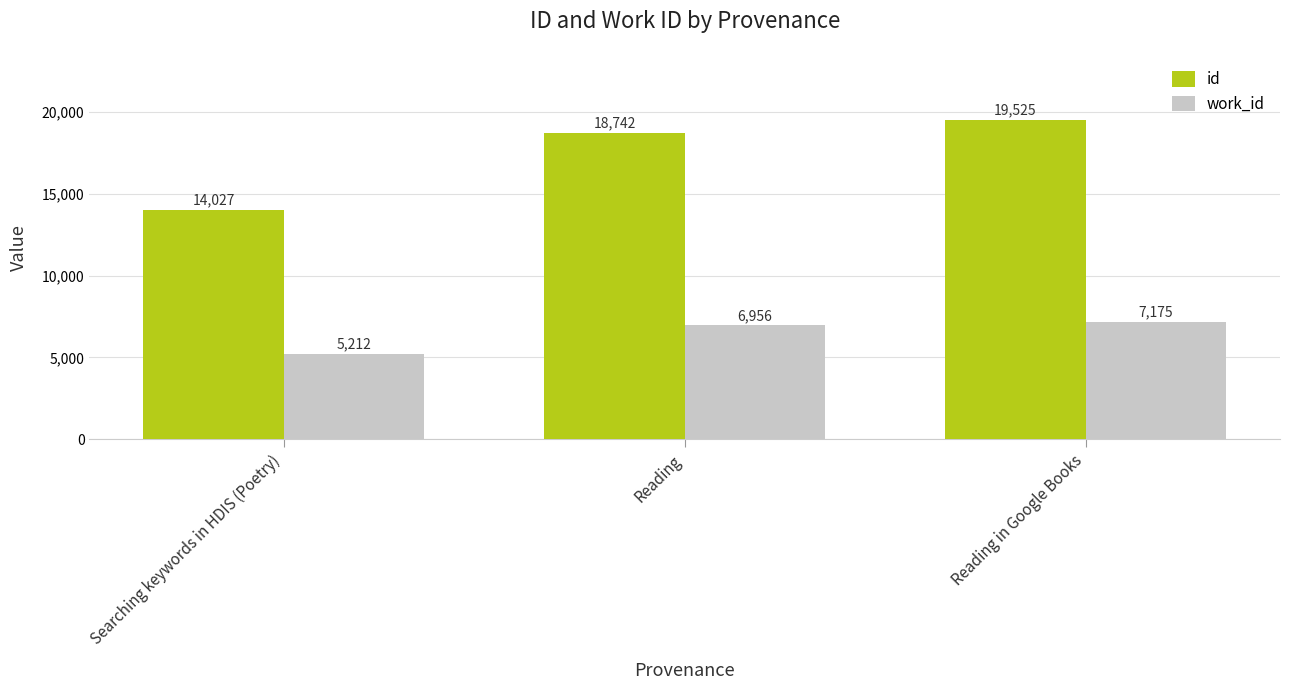

Reading right to left, what are all the values shown in this chart?

id: 19525	18742	14027
work_id: 7175	6956	5212